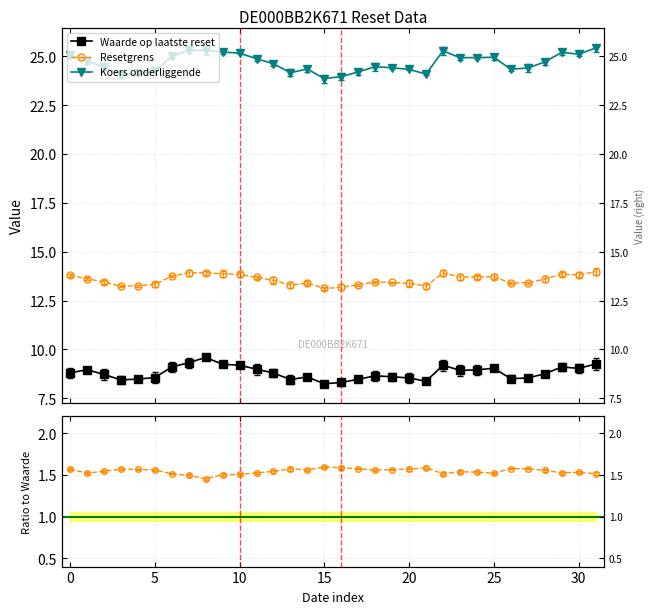

True or false: Waarde op laatste reset and Koers / Waarde intersect in this chart.

False